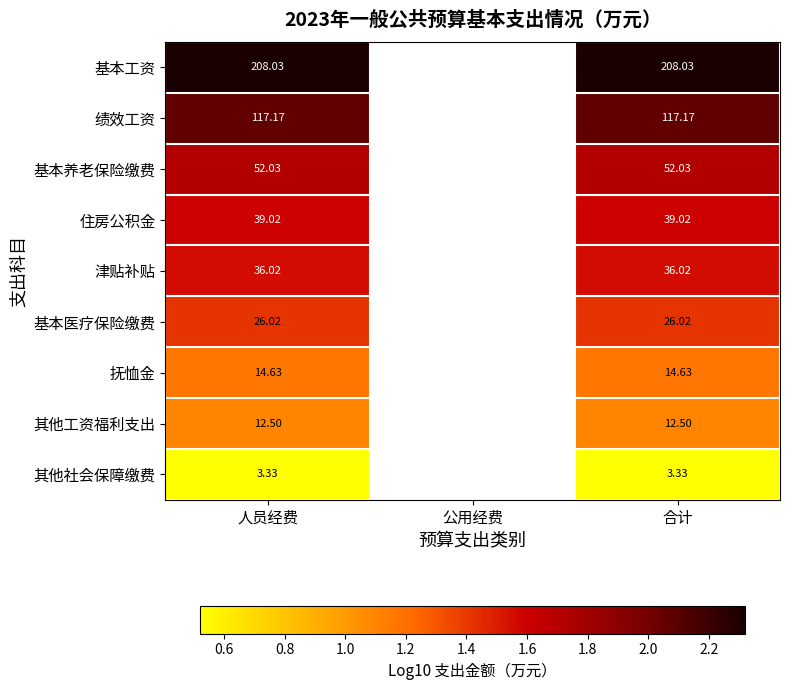

At how many categories does at least one series exceed 1?

2